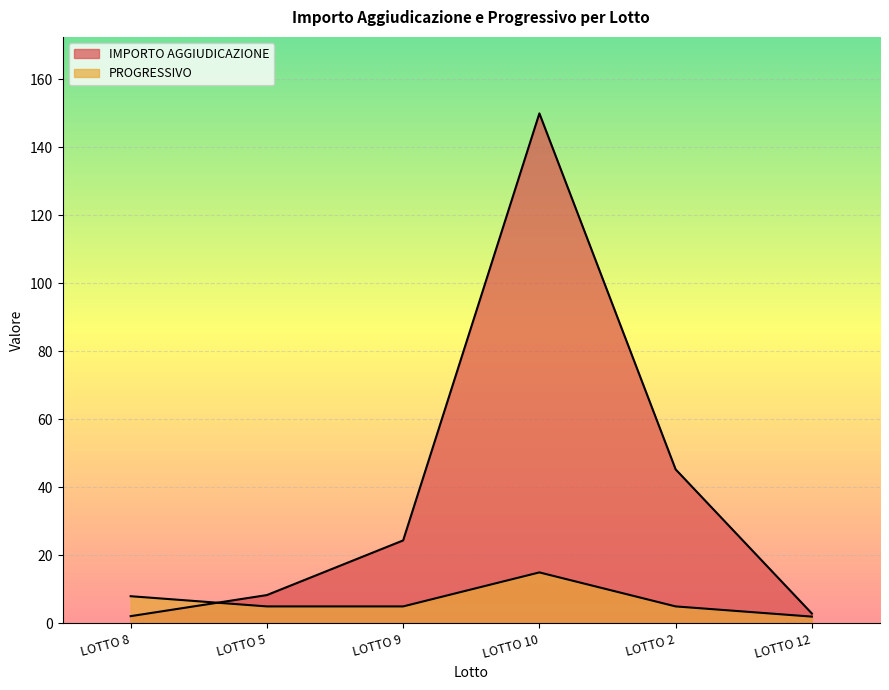

List the labels in order of IMPORTO AGGIUDICAZIONE value, smallest first.

LOTTO 8, LOTTO 12, LOTTO 5, LOTTO 9, LOTTO 2, LOTTO 10